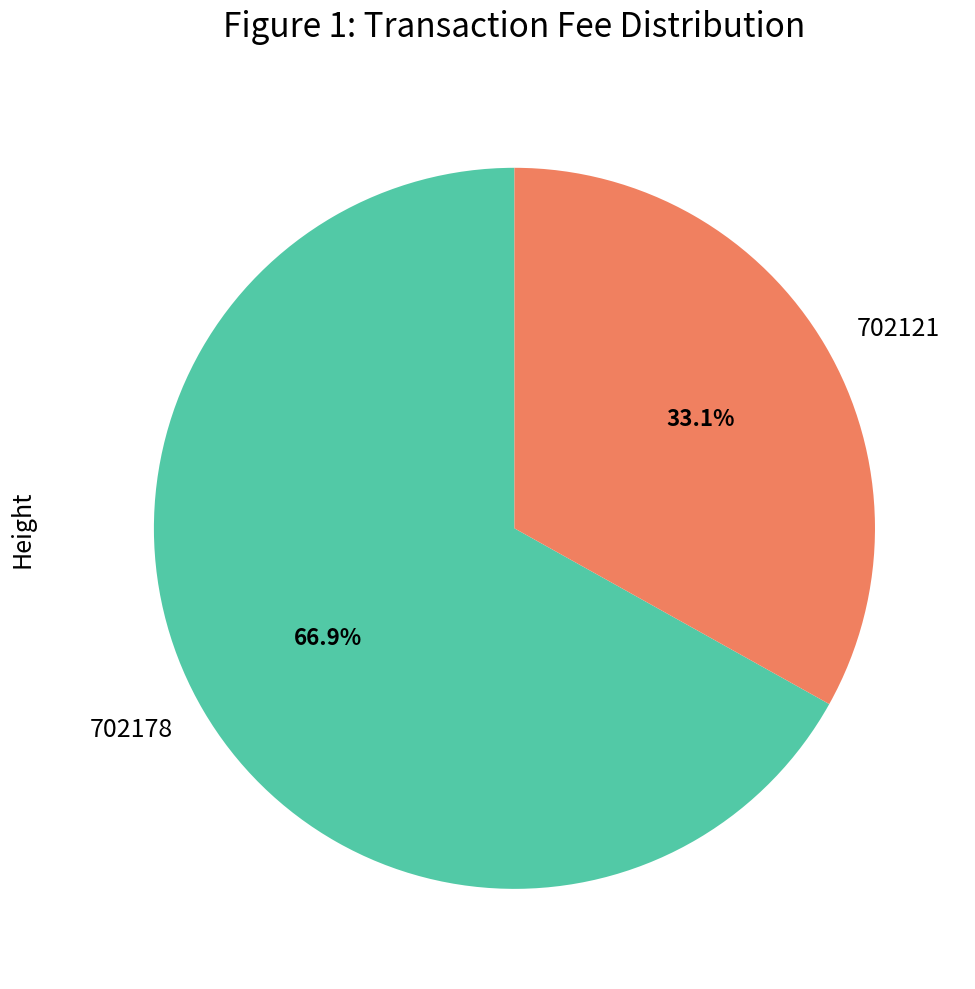

Is there any slice that represents more than half of the pie?

Yes